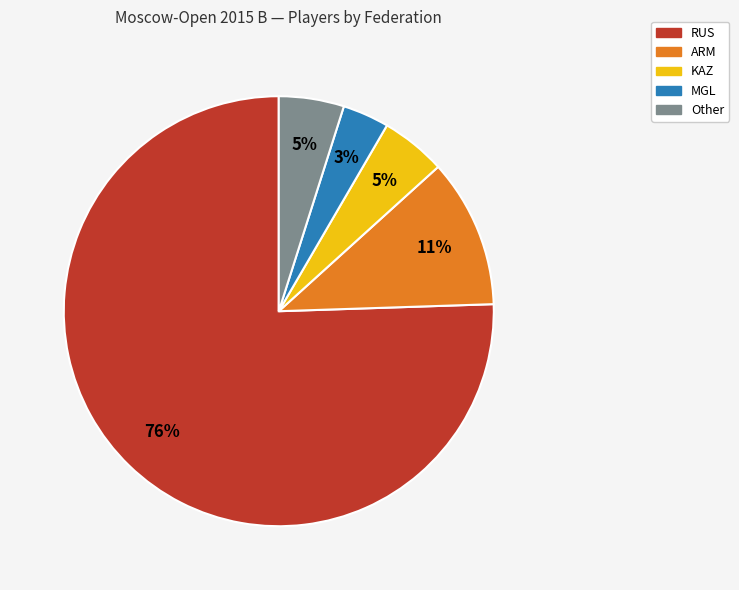

Does ARM account for over 50% of the chart?

No